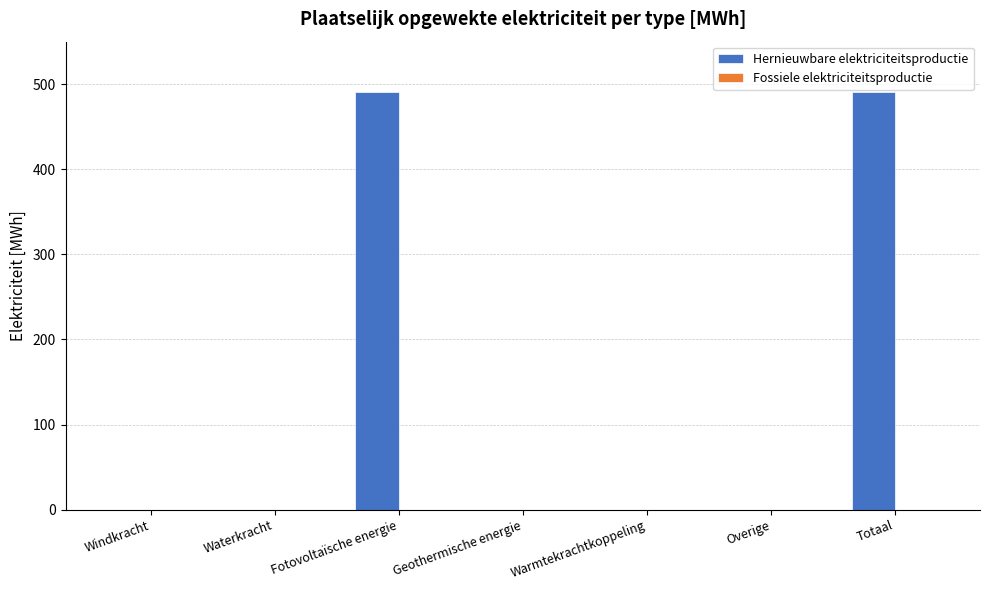

Is it true that the value at Totaal is 490.7?

True